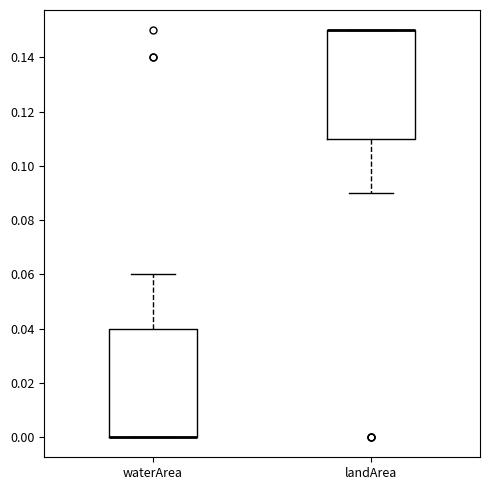

Reading left to right, read every box against the y-axis: the position of its median line, the range the box covers, and the ends of its whiskers. The values are not printed on the chart, so give them approximately, as read against the axis.

waterArea: median 0.00 (drawn on the box's lower edge), box 0.00 to 0.04, whiskers 0.00 to 0.06
landArea: median 0.15 (drawn on the box's upper edge), box 0.11 to 0.15, whiskers 0.09 to 0.15